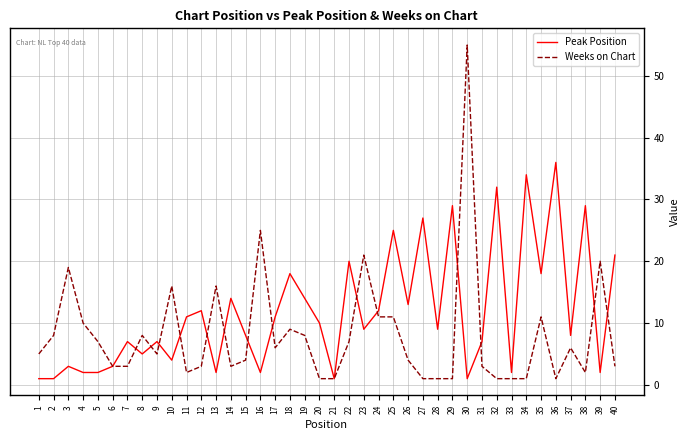

Which category has the highest value in the Weeks on Chart series?

30